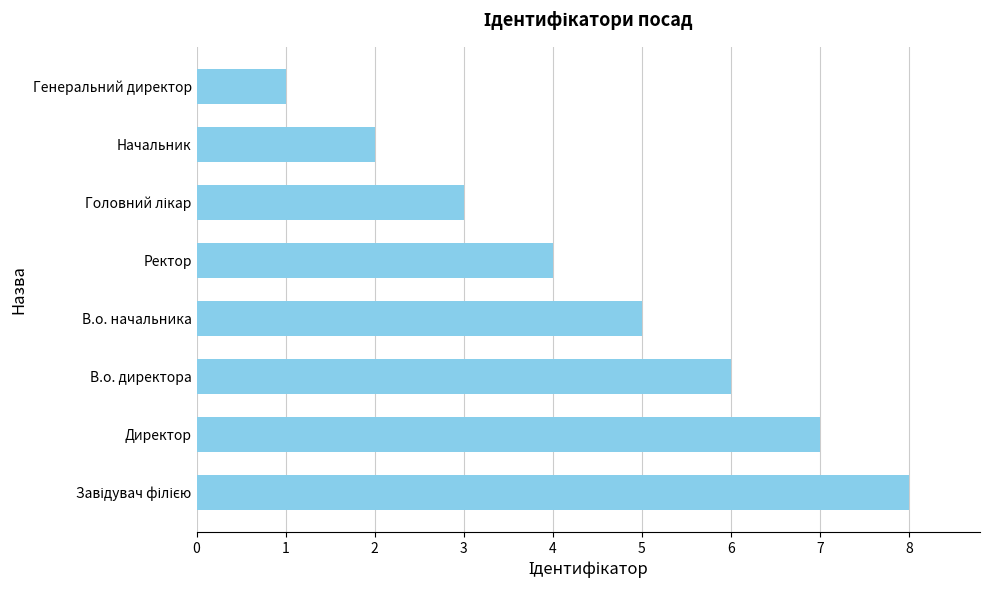

What is the difference between the second highest and second lowest values?

5